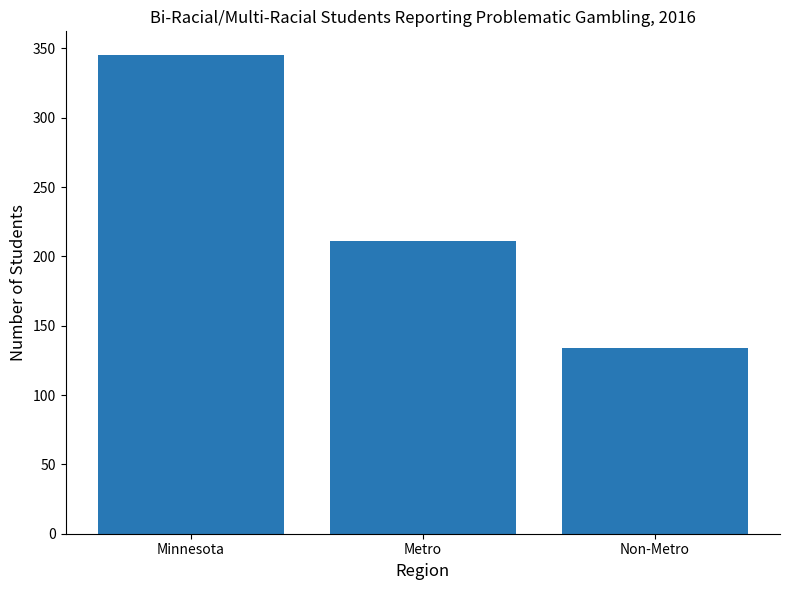

Rank the categories by value from lowest to highest.

Non-Metro, Metro, Minnesota